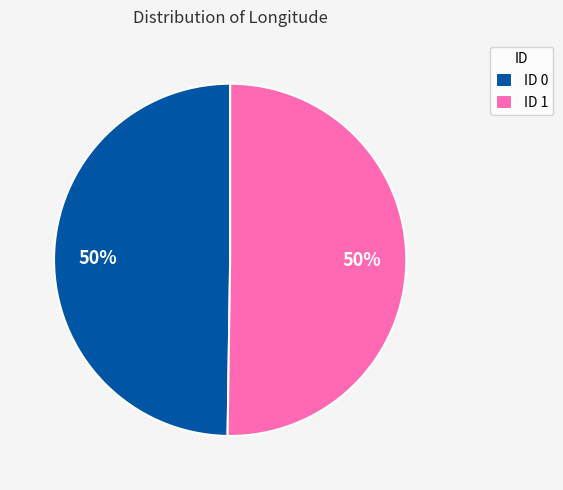

Count the number of slices in the pie.

2